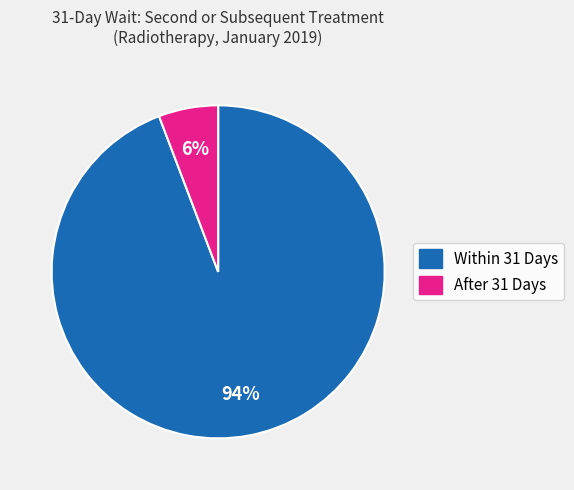

Is there a majority slice in this chart?

Yes